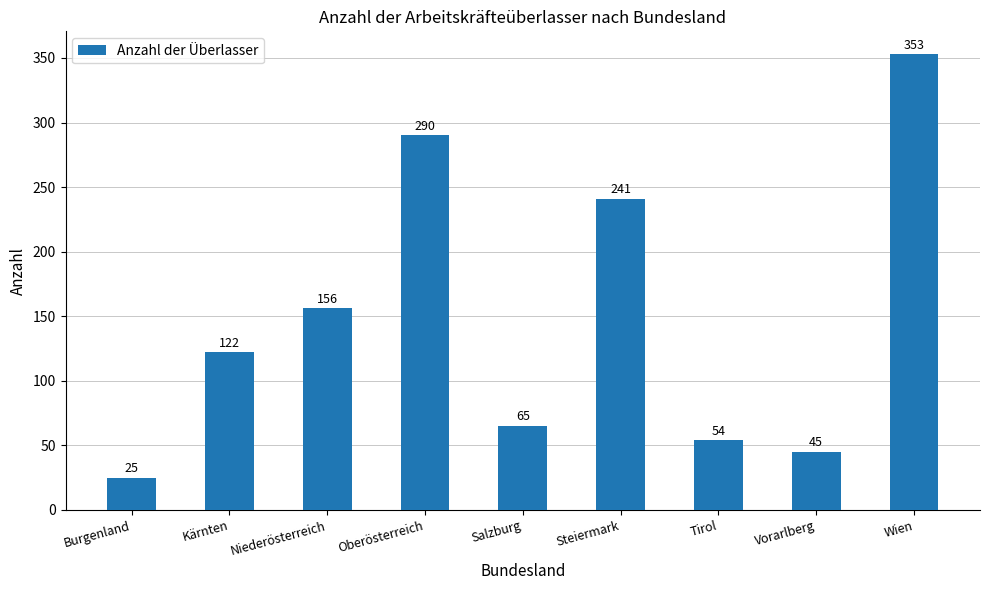

What is the ratio of the value at Salzburg to the value at Steiermark?

0.3